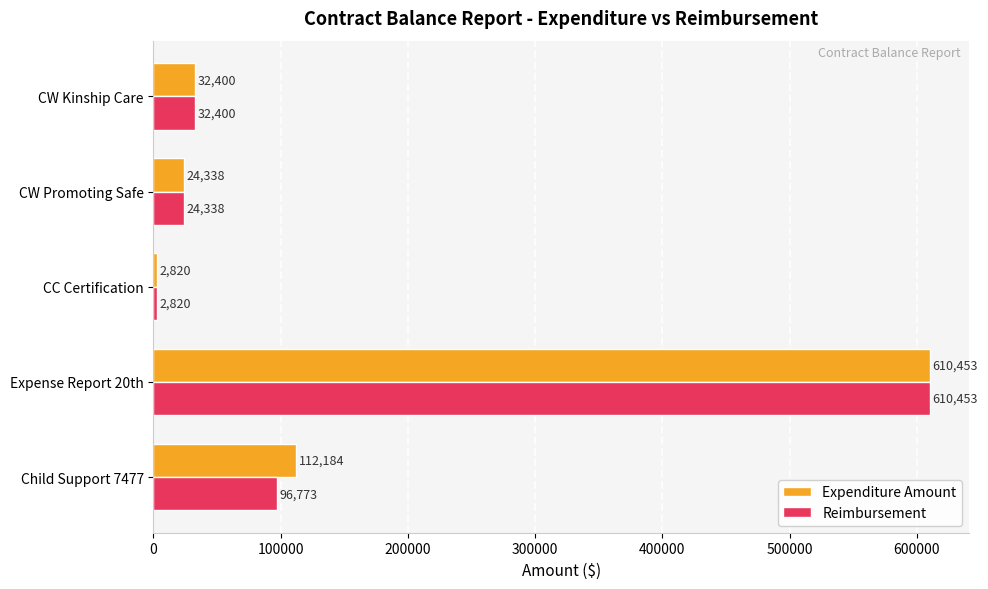

What is the highest value of the Expenditure Amount series?

610453.0